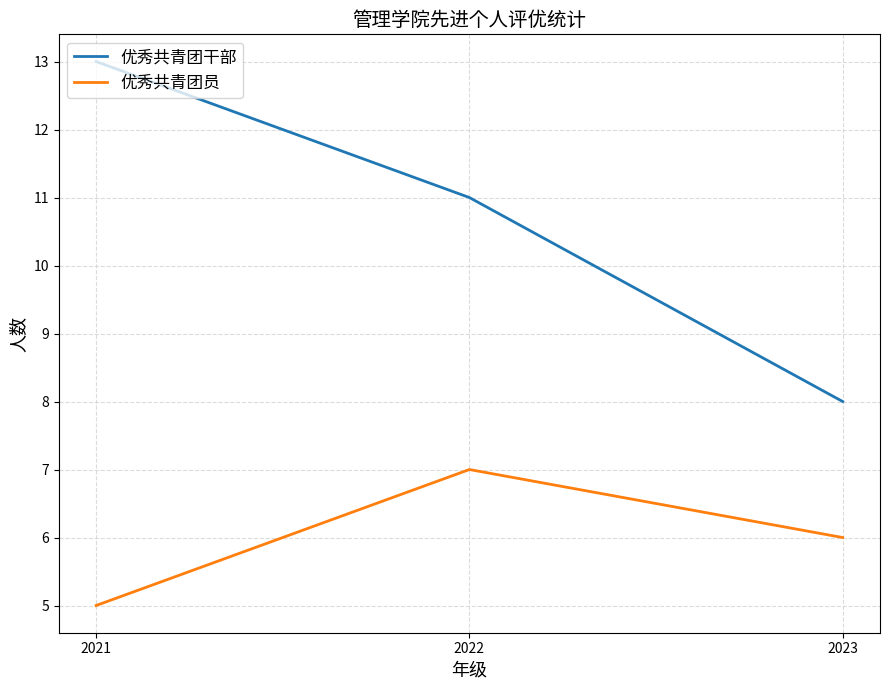

Which series has the widest spread of values?

优秀共青团干部